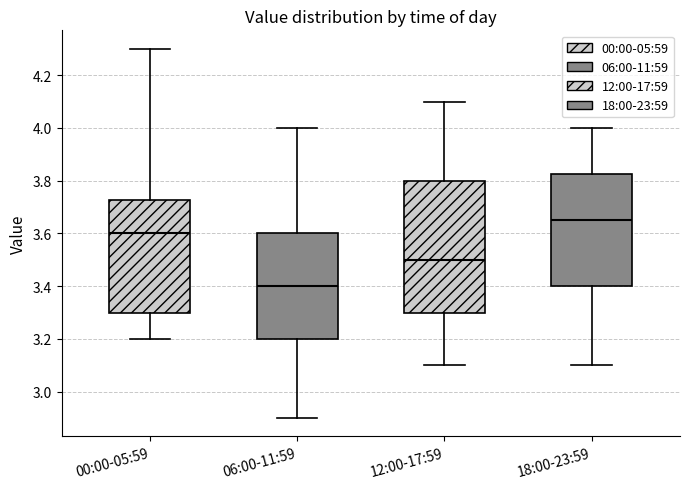

Comparing the boxes themselves (not the whiskers), which one is the tallest?

12:00-17:59